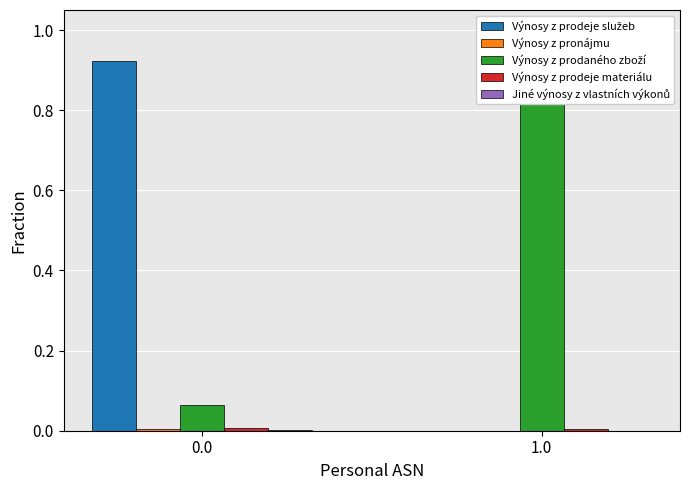

What is the difference between the highest and lowest values at 0.0?

0.9